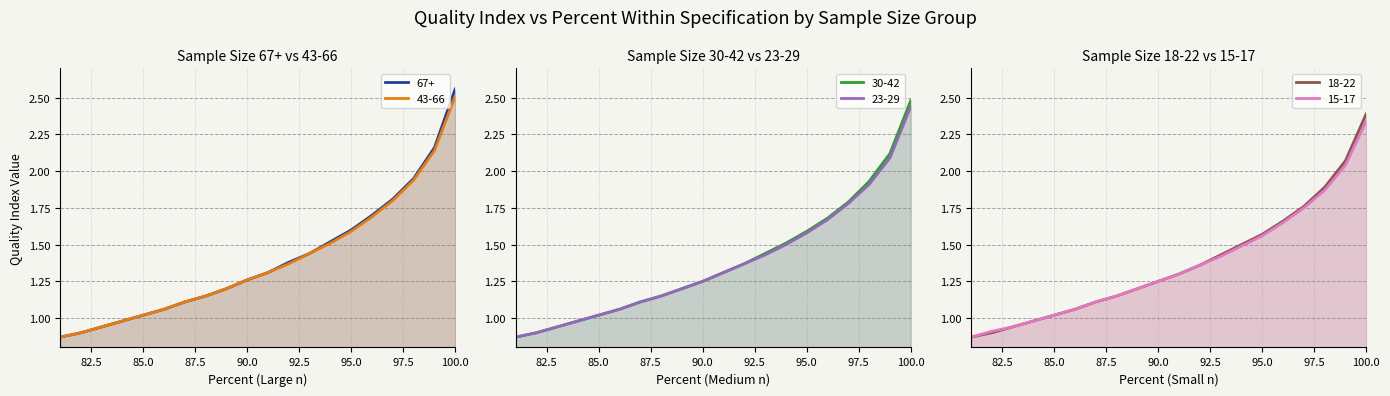

What is the sum of the 15-17 values at 86 and 94?

2.5